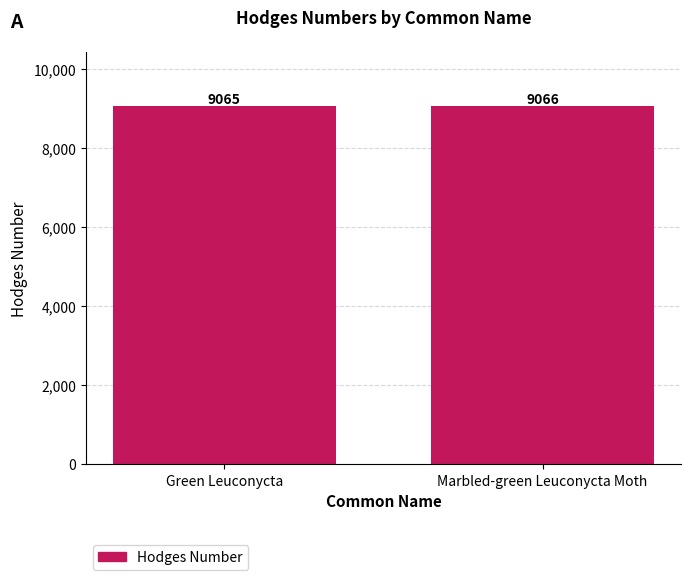

What is the label of the 2nd bar from the left?

Marbled-green Leuconycta Moth